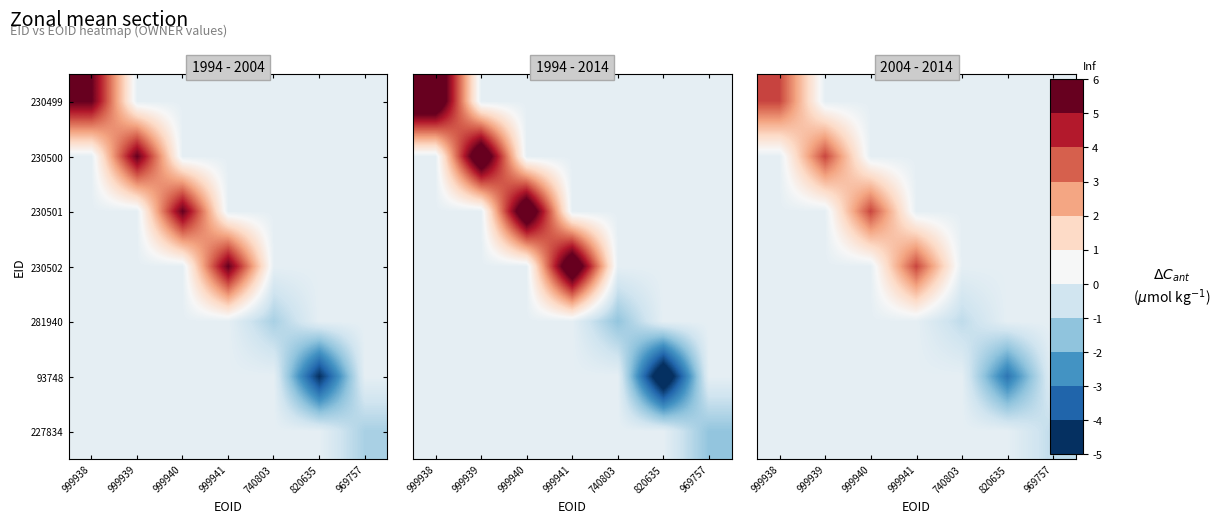

At which category is the sum across all series the highest?

999938